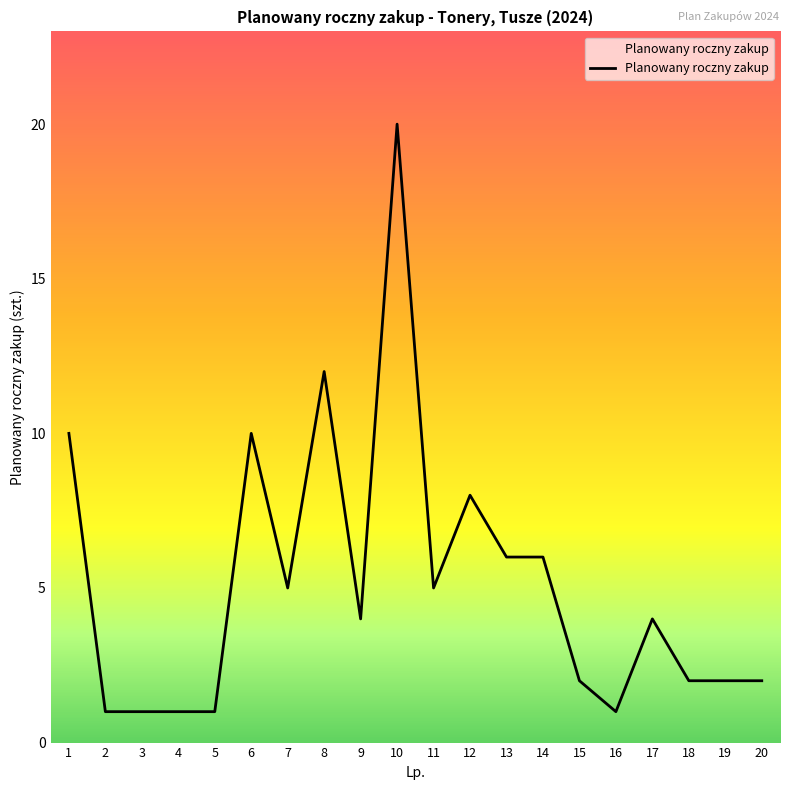

What is the difference between the maximum and minimum values?

19